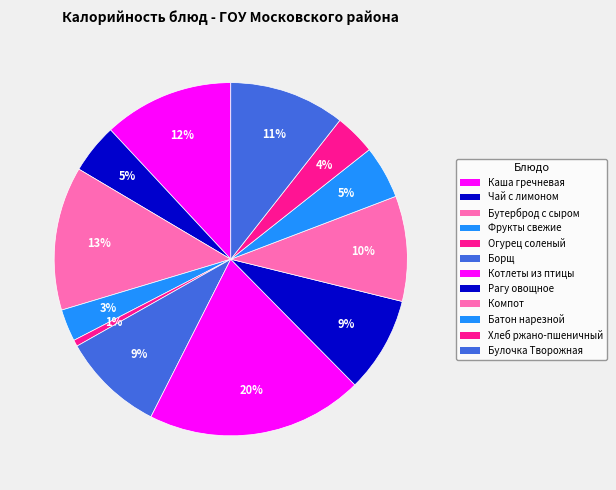

The Булочка Творожная slice represents 1% of the pie. True or false?

False